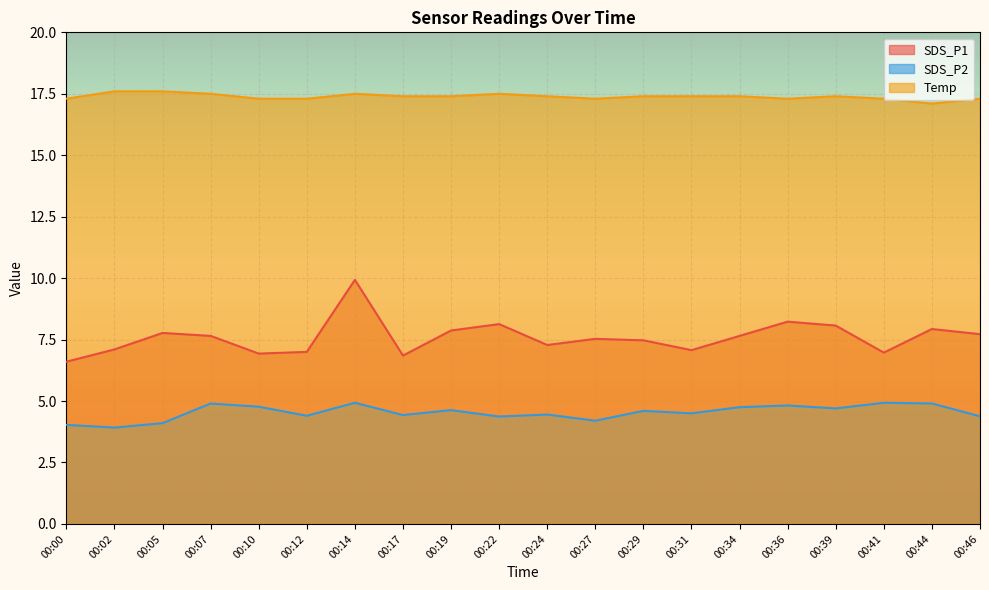

How many lines are shown in the chart?

3